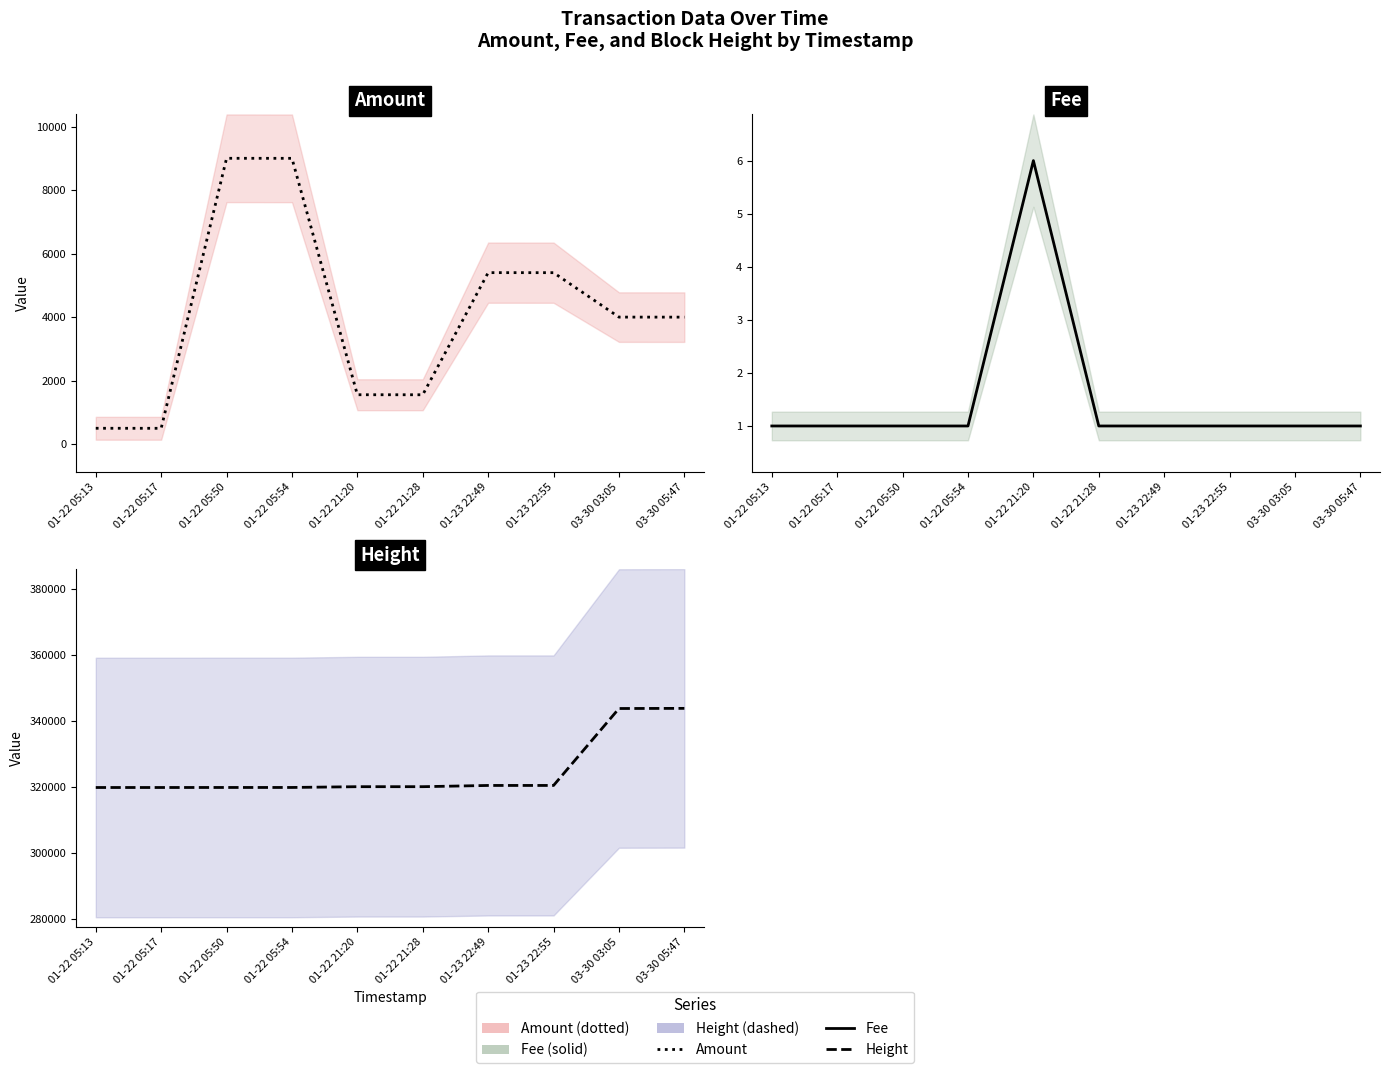

True or false: Height and Amount intersect in this chart.

False